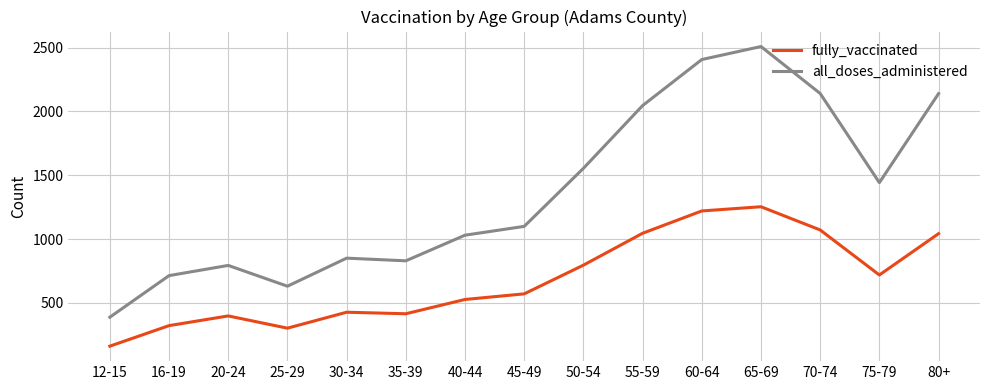

What is the lowest value of the all_doses_administered series?

387